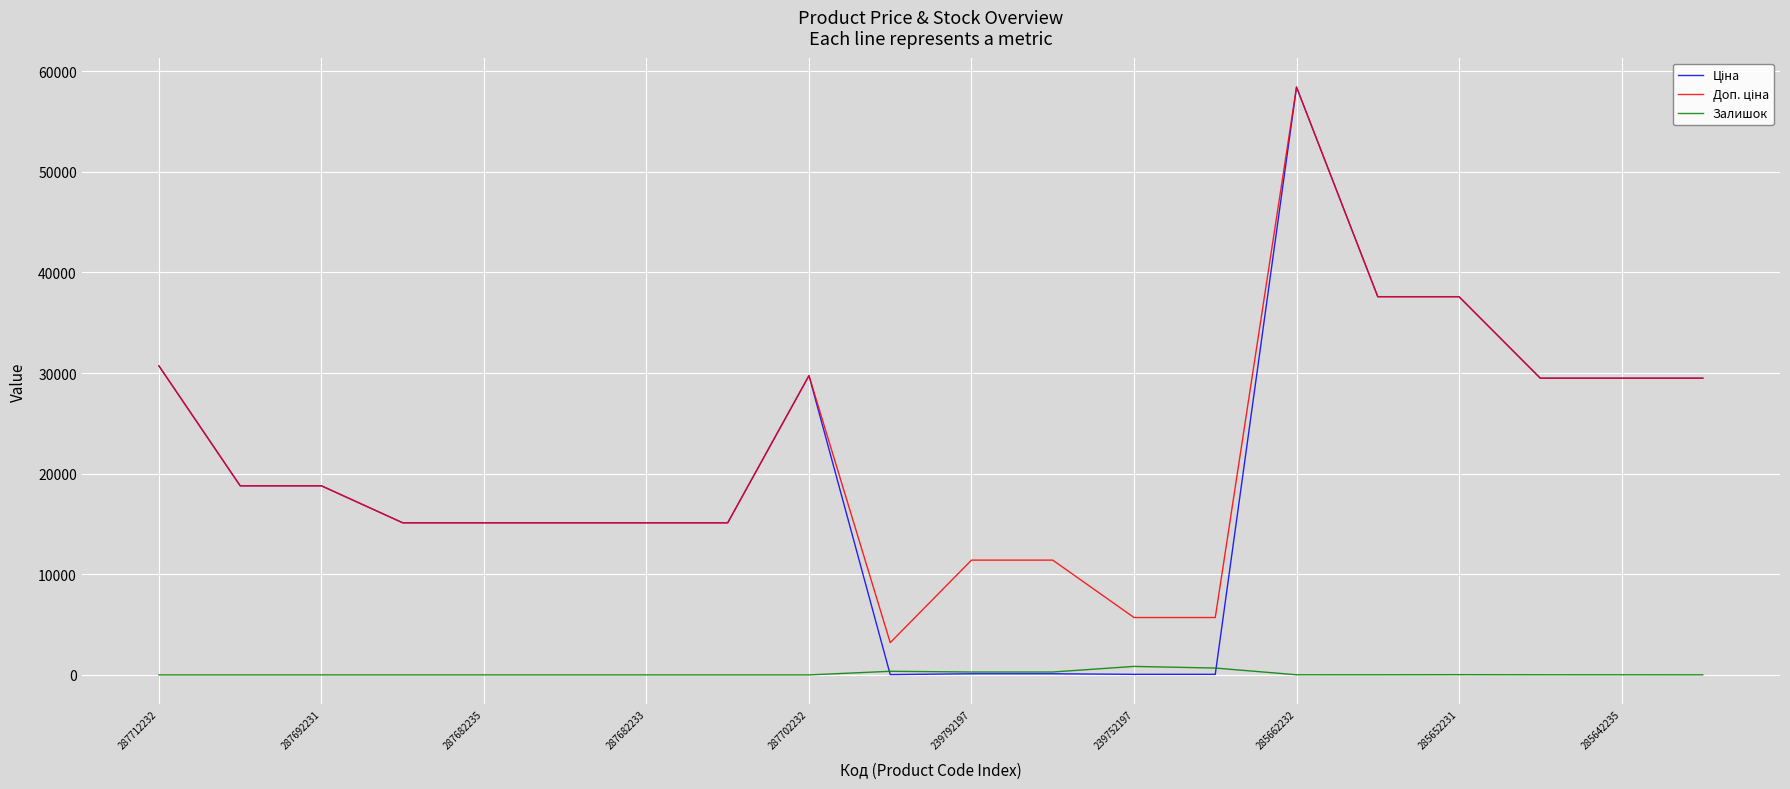

What is the greatest value displayed?

58426.5